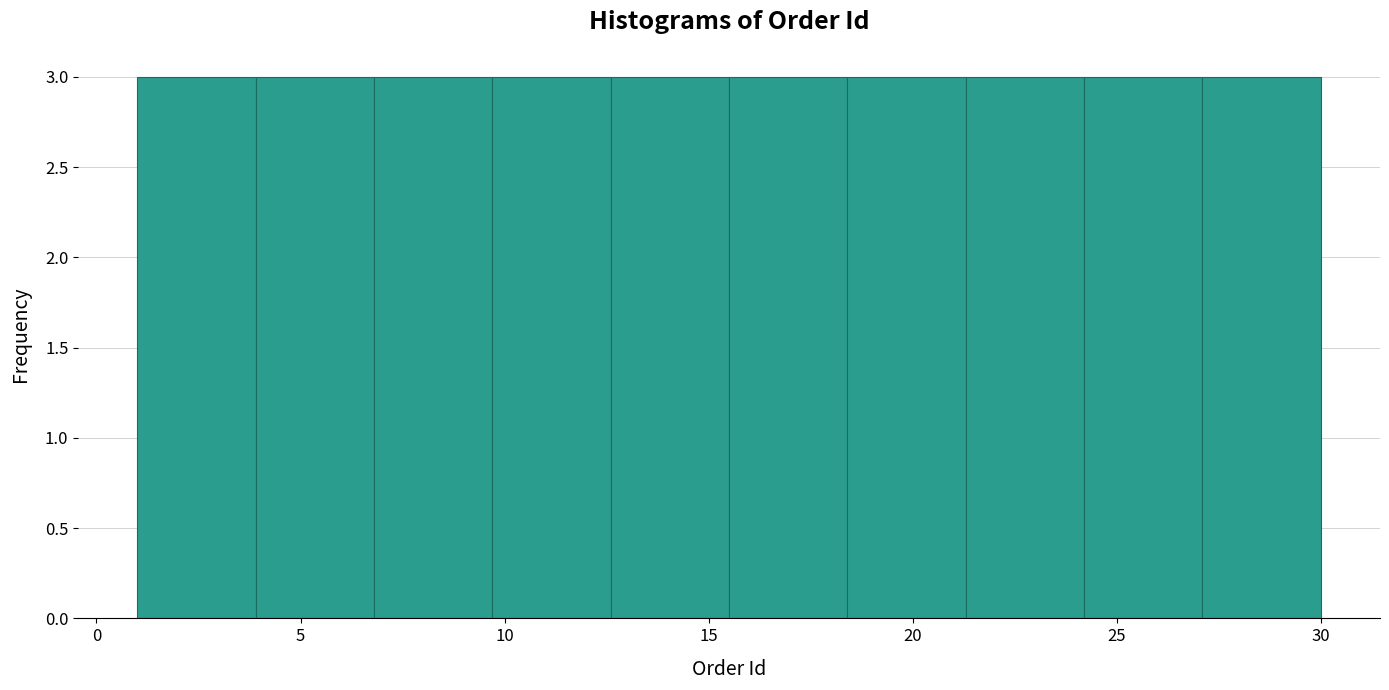

How tall is the bar that spans 9.7 to 12.6 on the x-axis? Neither the bar edges nor the heights are printed on the chart, so give them approximately, as read against the axes.

3